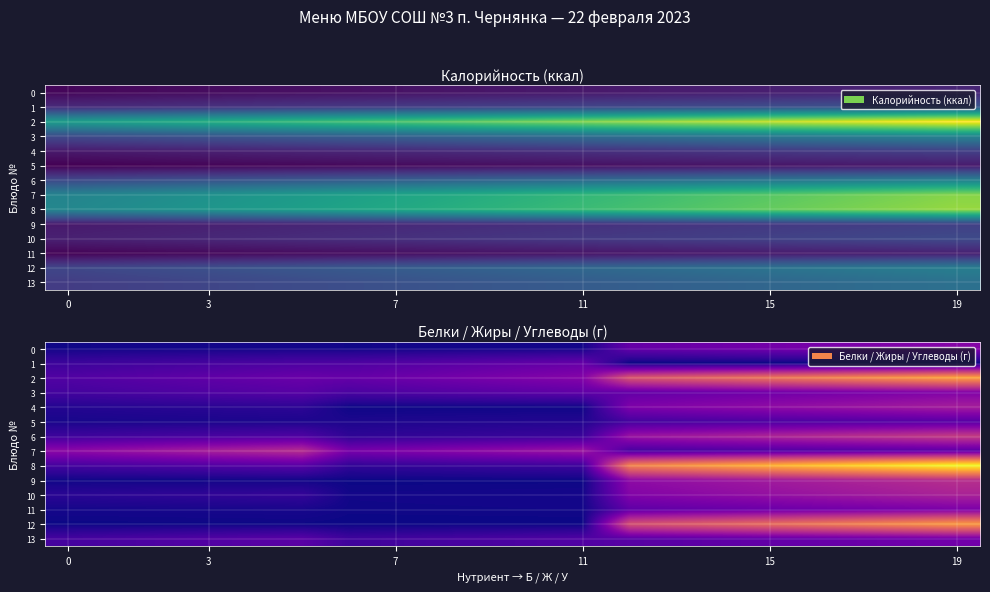

What is the spread (max minus min) of values at 12?

25.5